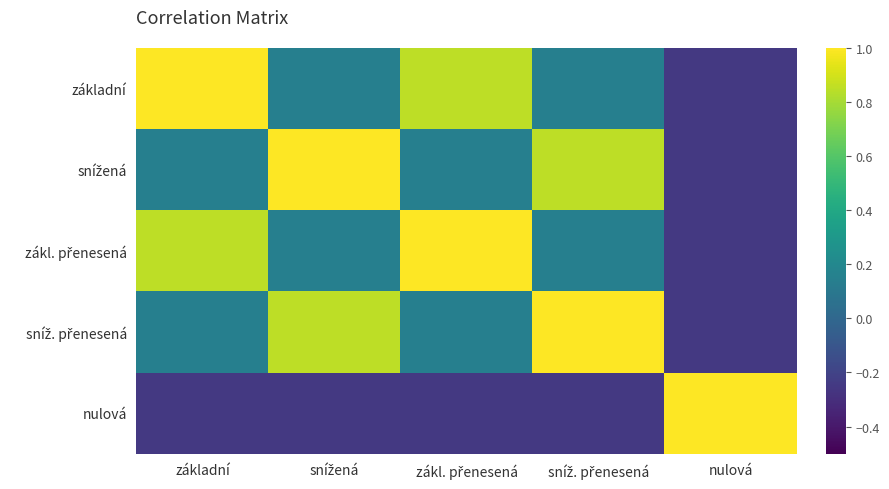

At snížená, list the series in order from largest to smallest.

snížená, sníž. přenesená, základní, zákl. přenesená, nulová